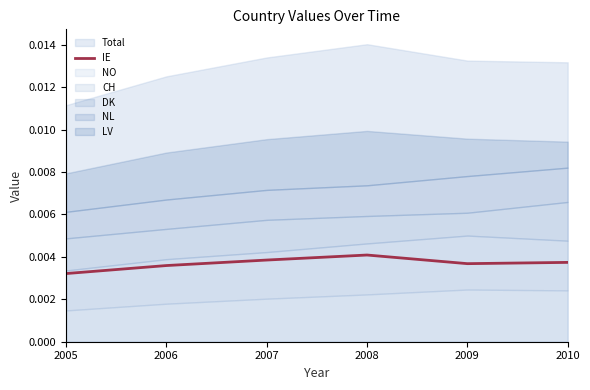

At which category does the chart reach its minimum across all series?

2005